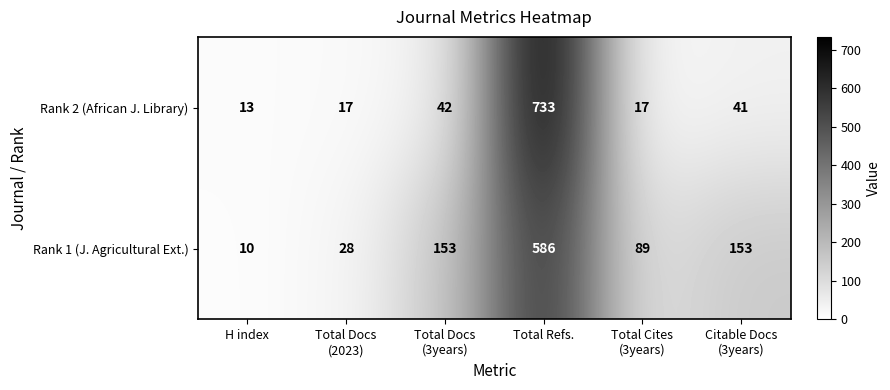

At which category is the sum across all series the highest?

Total Refs.